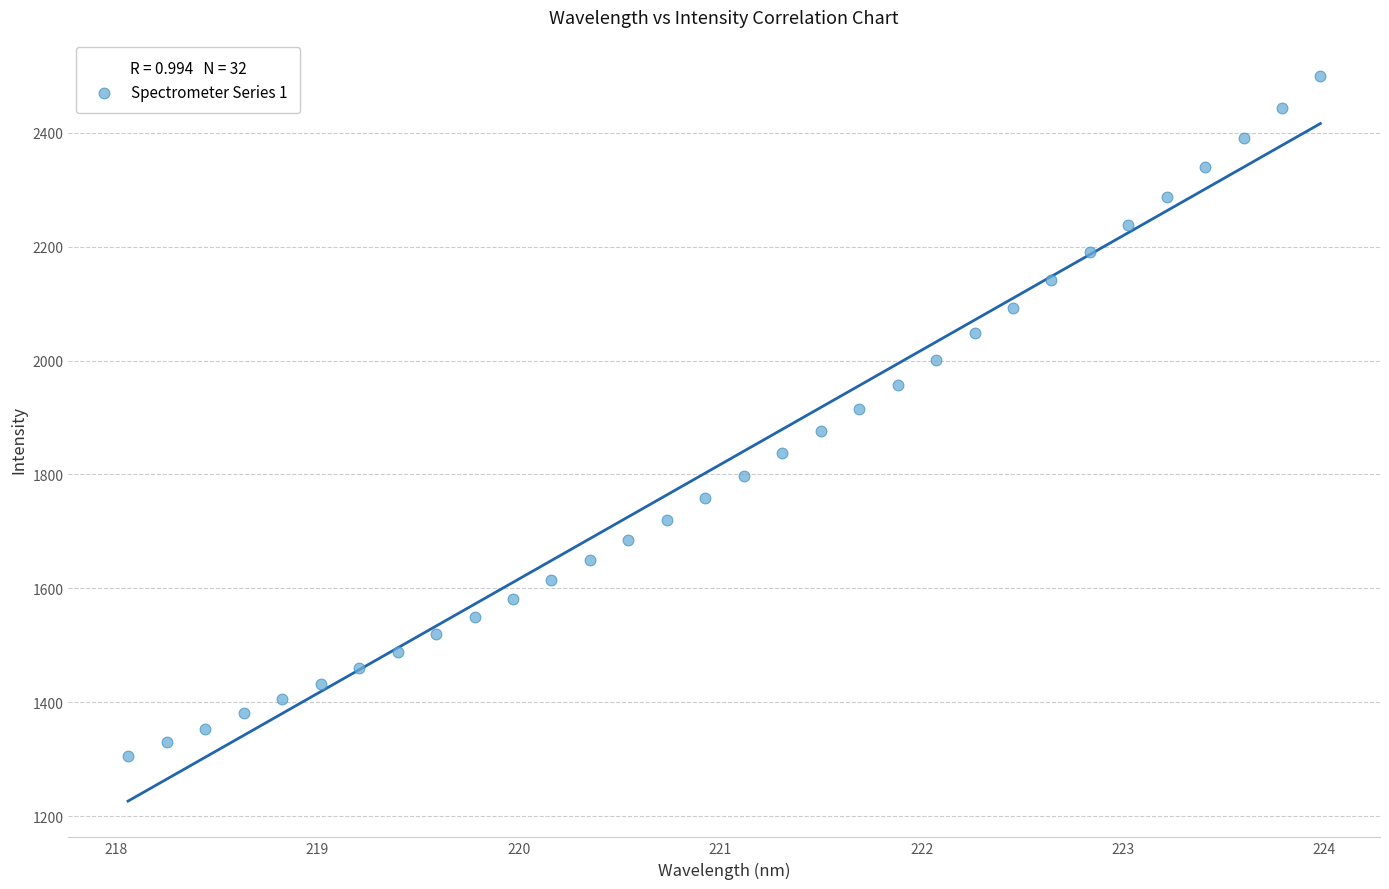

What is the range of Y values (max minus min)?

1193.8